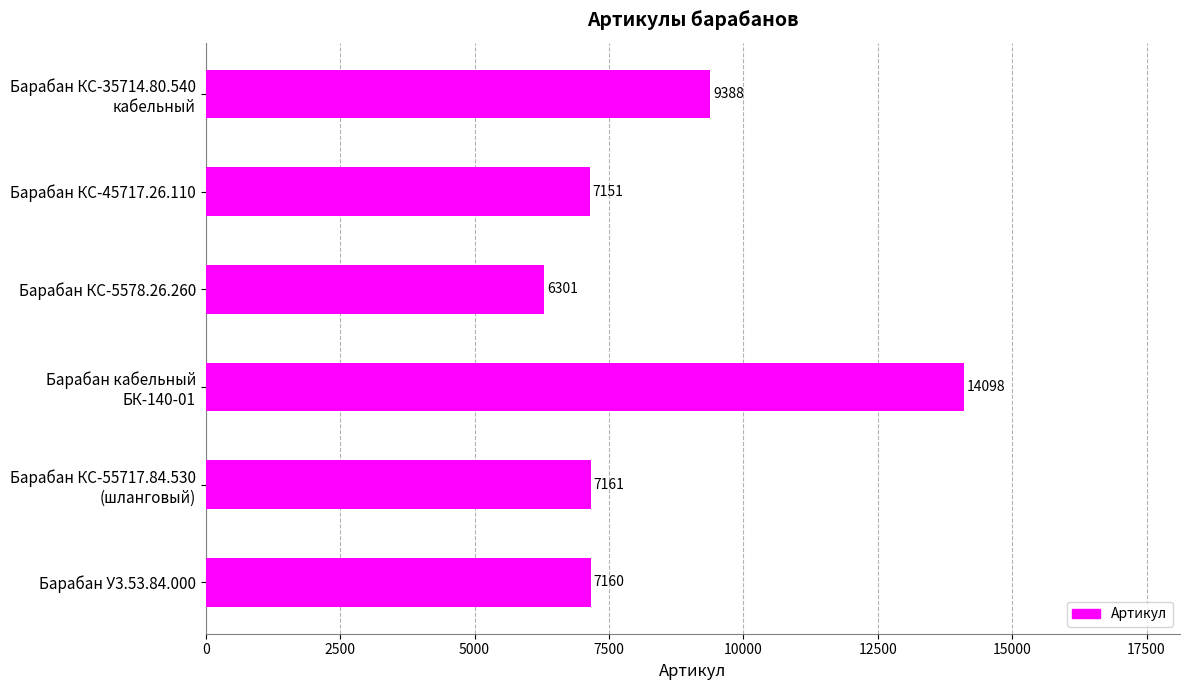

How many bars are there in total?

6